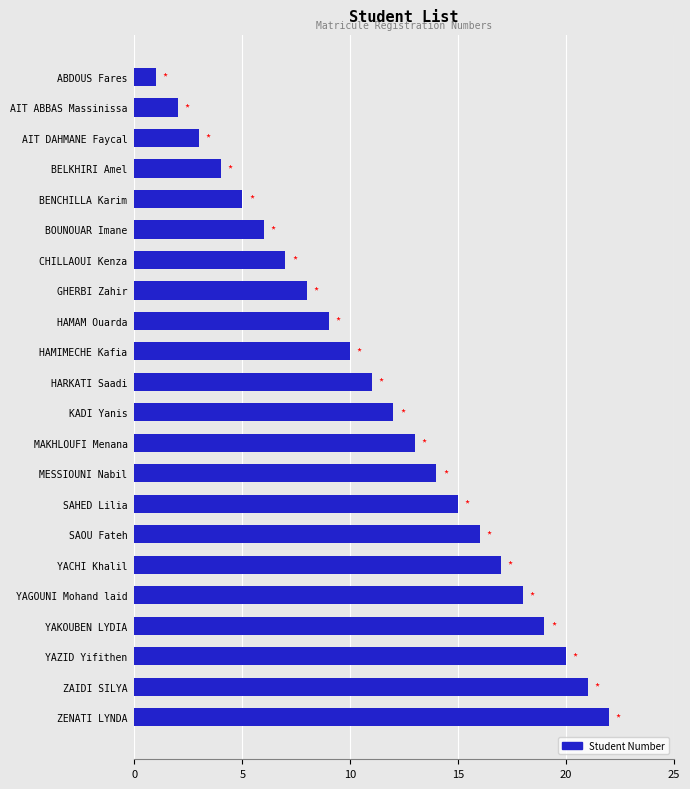

What position from the top is YAKOUBEN LYDIA?

19